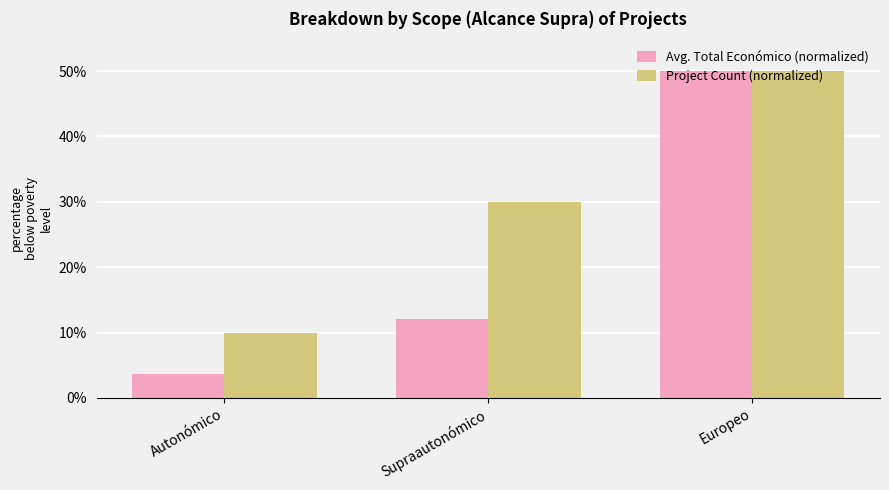

List the series in order of their overall mean, lowest first.

Avg. Total Económico (normalized), Project Count (normalized)